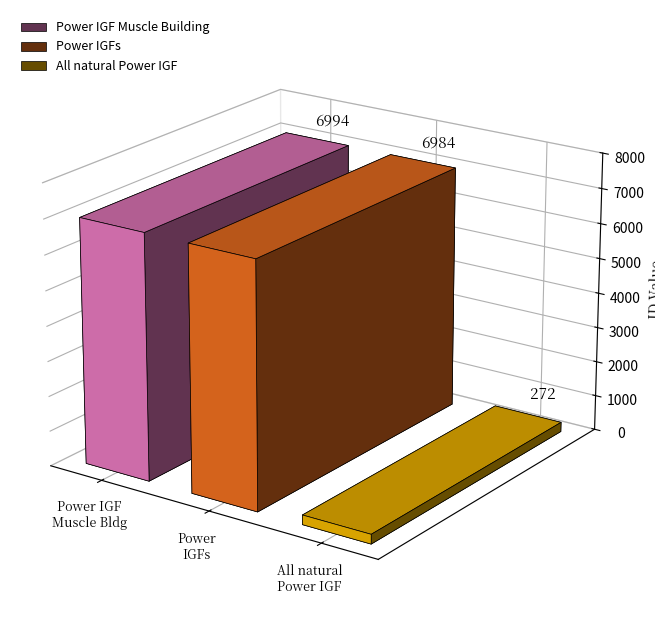

What value does the data have at Power IGF Muscle Building, to the nearest 10?

6990